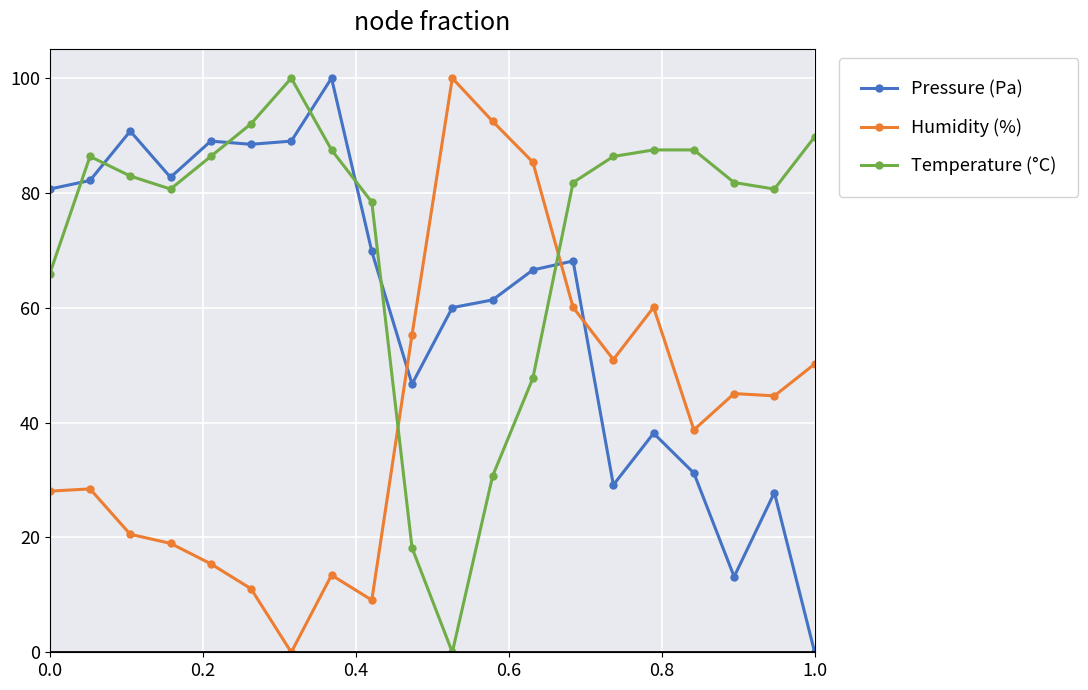

True or false: Humidity (%) and Temperature (°C) cross at least once.

True